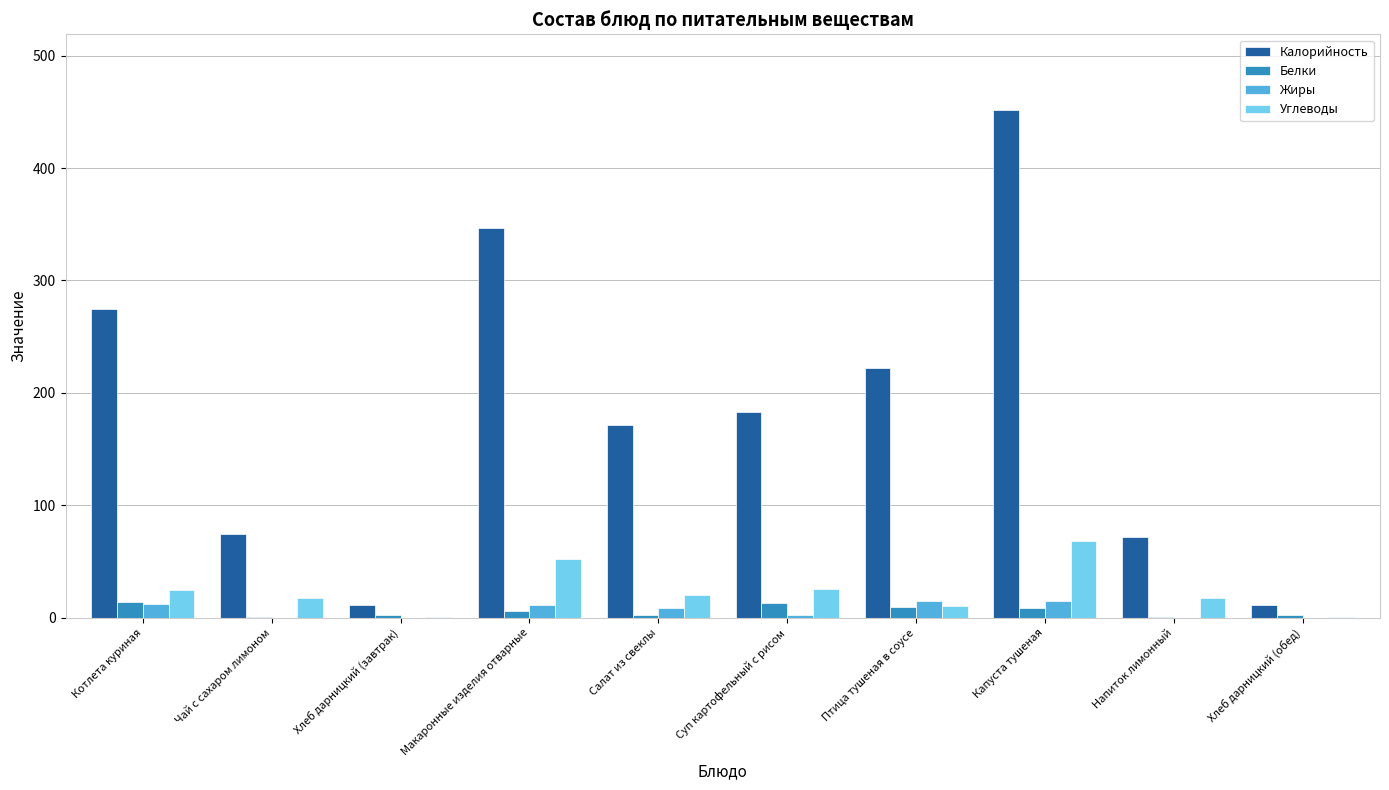

What is the total value across all series at Котлета куриная?

326.0